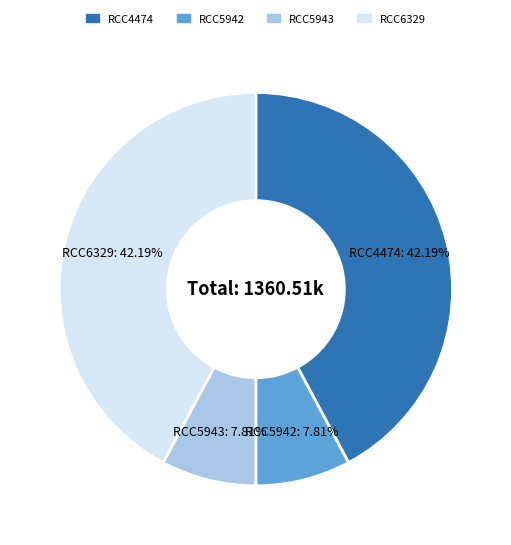

Is there any slice that represents more than half of the pie?

No